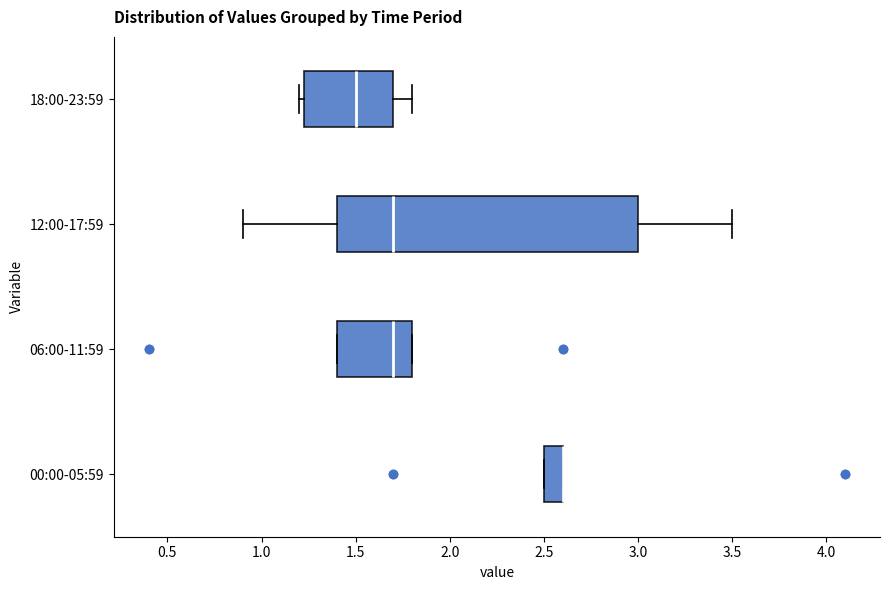

Where does the median line of the box for 06:00-11:59 sit on the x-axis? The values are not printed on the chart, so give them approximately, as read against the axis.

1.70